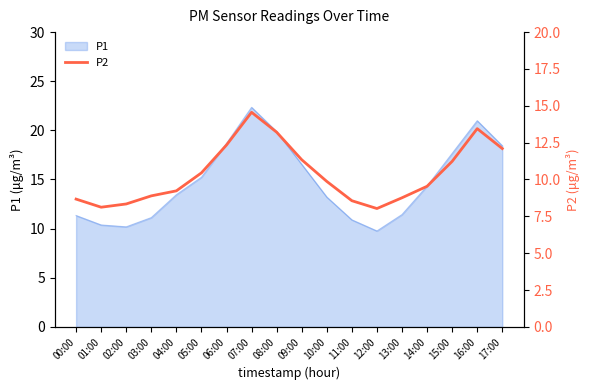

Which has a higher value, 04:00 or 05:00?

05:00